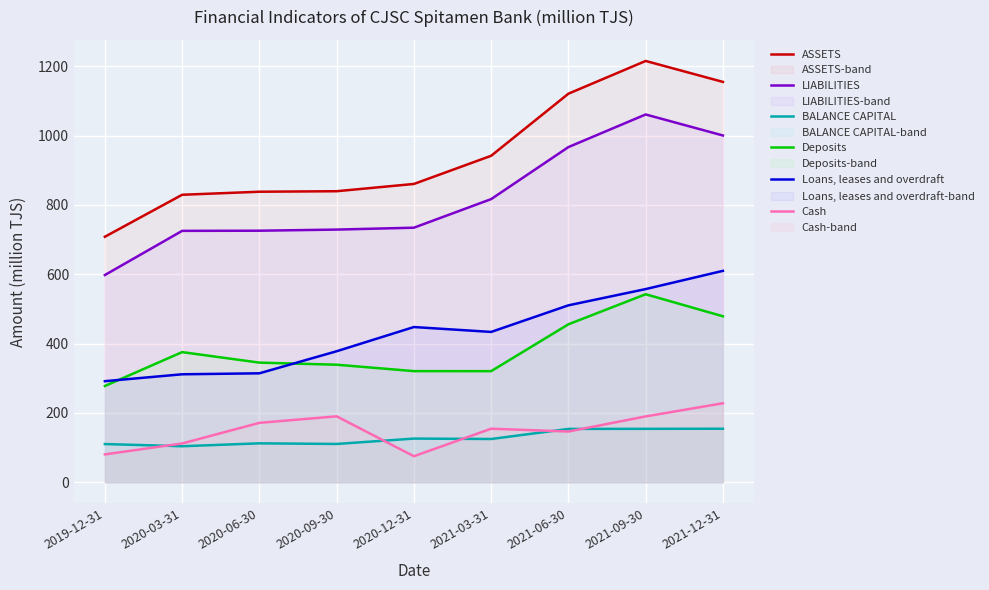

Reading left to right, transcribe all the data shown in this chart.

ASSETS: 2019-12-31=708.1	2020-03-31=829.1	2020-06-30=837.9	2020-09-30=839.4	2020-12-31=860.3	2021-03-31=941.5	2021-06-30=1120.5	2021-09-30=1214.9	2021-12-31=1154.6
LIABILITIES: 2019-12-31=597.7	2020-03-31=725.1	2020-06-30=725.5	2020-09-30=728.7	2020-12-31=734.2	2021-03-31=816.6	2021-06-30=966.6	2021-09-30=1060.7	2021-12-31=1000.1
BALANCE CAPITAL: 2019-12-31=110.3	2020-03-31=104.1	2020-06-30=112.4	2020-09-30=110.6	2020-12-31=126.1	2021-03-31=124.9	2021-06-30=154.0	2021-09-30=154.2	2021-12-31=154.5
Deposits: 2019-12-31=277.8	2020-03-31=375.4	2020-06-30=345.1	2020-09-30=339.1	2020-12-31=320.6	2021-03-31=320.6	2021-06-30=455.6	2021-09-30=542.3	2021-12-31=478.8
Loans, leases and overdraft: 2019-12-31=291.6	2020-03-31=311.5	2020-06-30=314.3	2020-09-30=377.9	2020-12-31=447.8	2021-03-31=433.6	2021-06-30=510.3	2021-09-30=557.2	2021-12-31=609.8
Cash: 2019-12-31=80.6	2020-03-31=112.0	2020-06-30=171.5	2020-09-30=190.3	2020-12-31=75.3	2021-03-31=154.6	2021-06-30=146.5	2021-09-30=190.1	2021-12-31=228.0